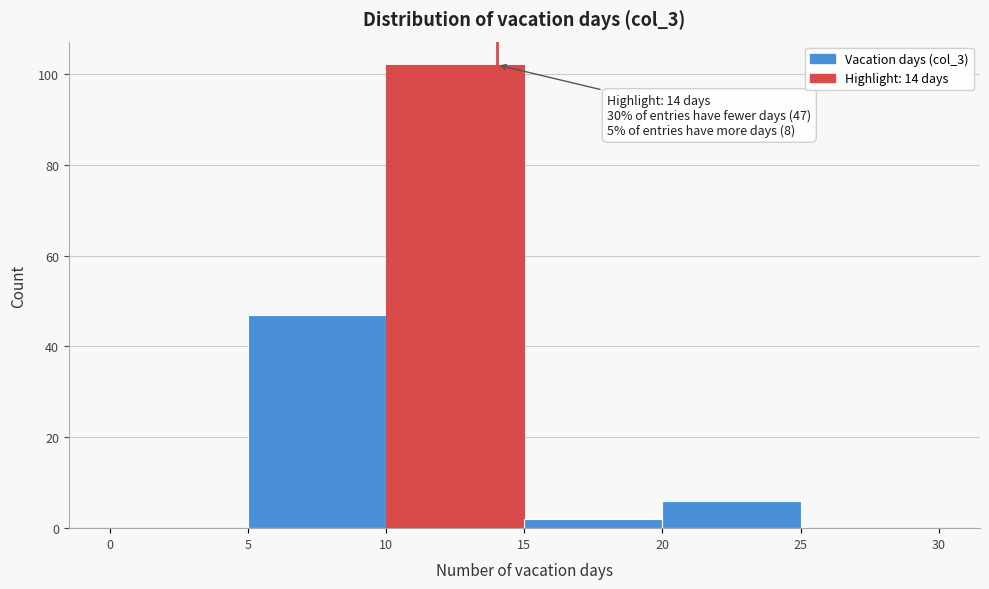

Over which range of the x-axis is the bar tallest?

10 to 15